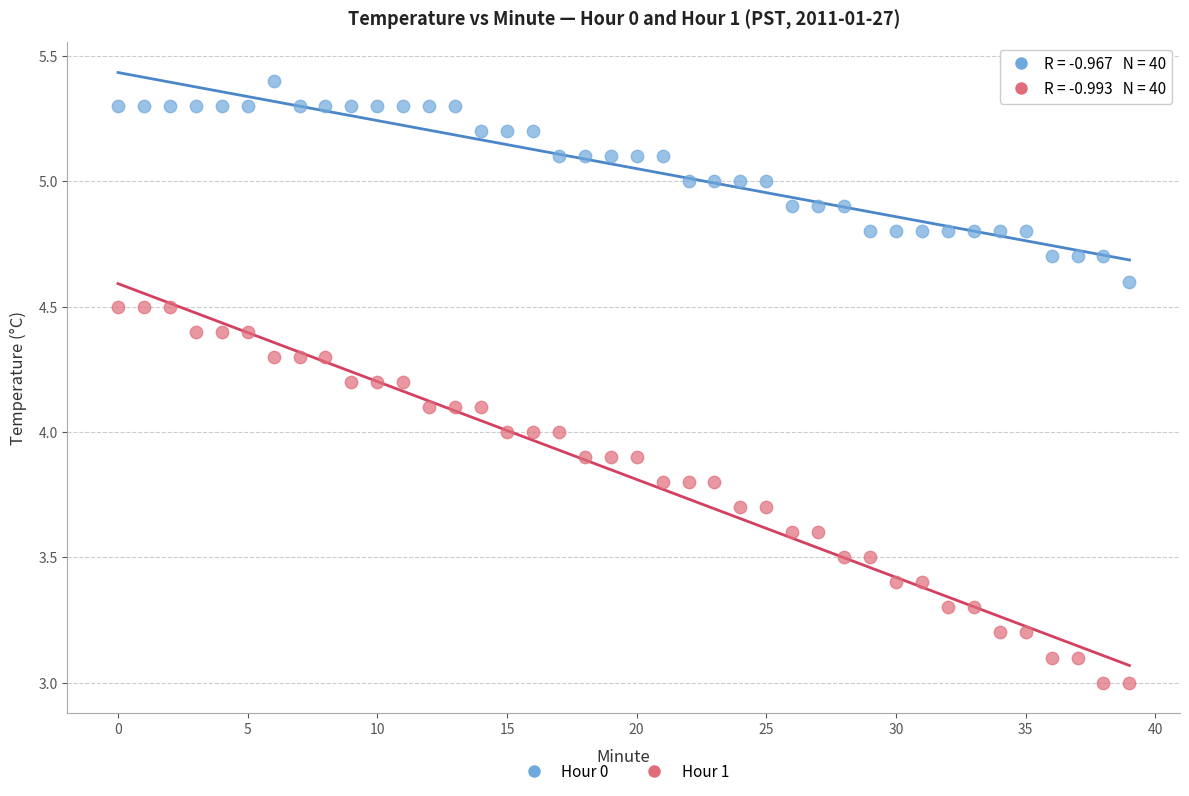

Which series reaches the minimum Y coordinate?

Hour 1